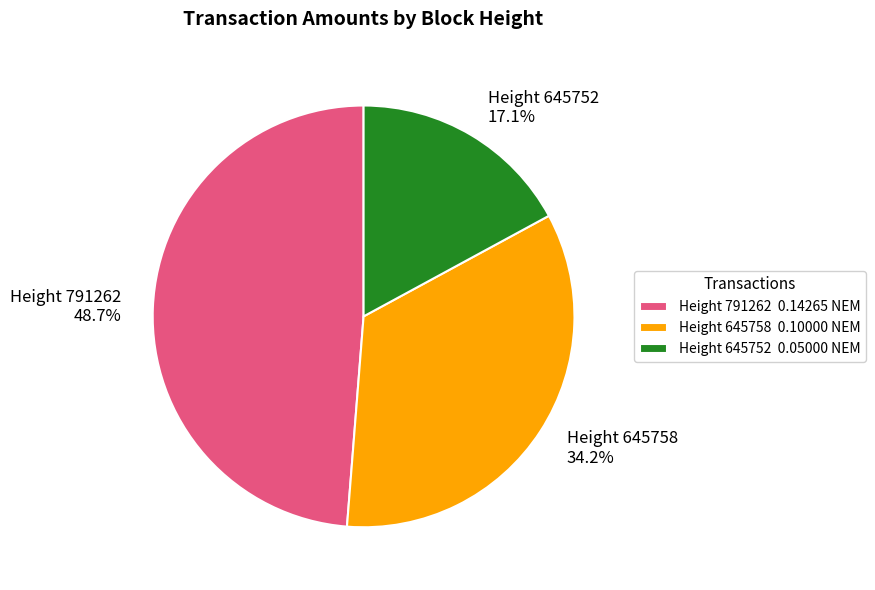

Is there any slice that represents more than half of the pie?

No